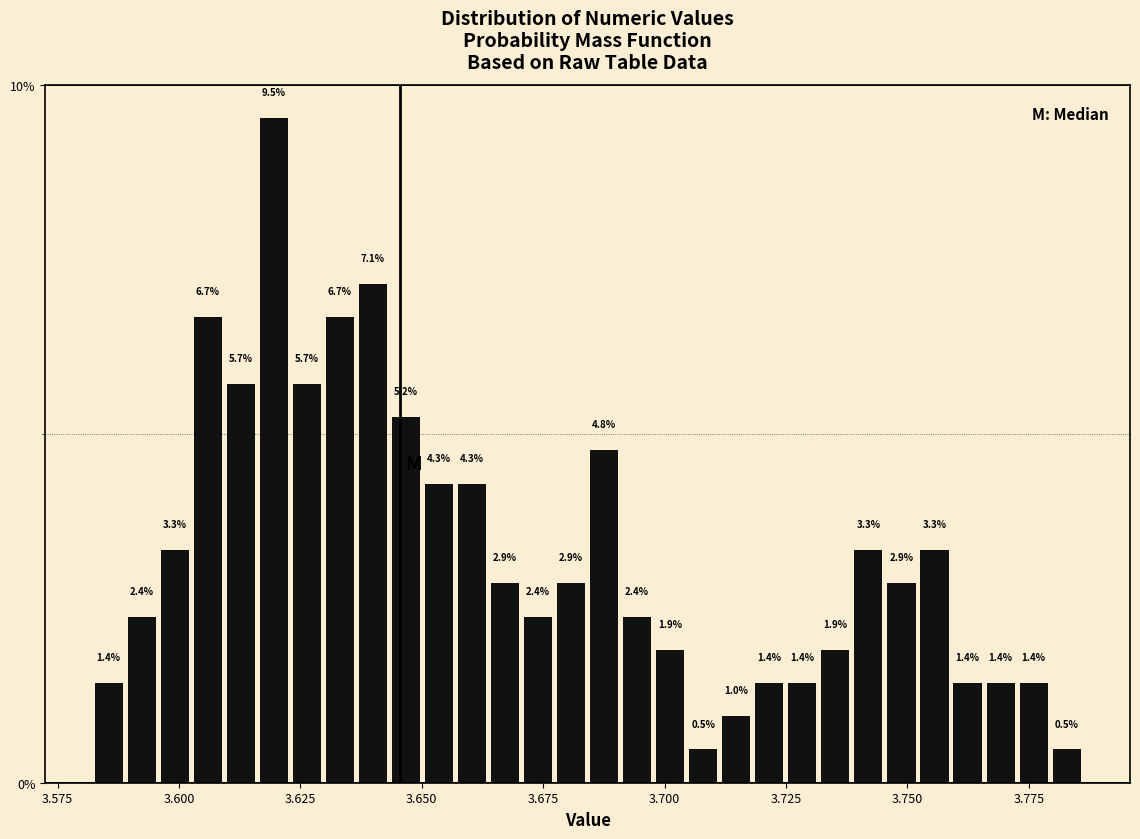

Around what value on the x-axis is the tallest bar? Give the approximate position of its centre, as read against the axis.

3.620